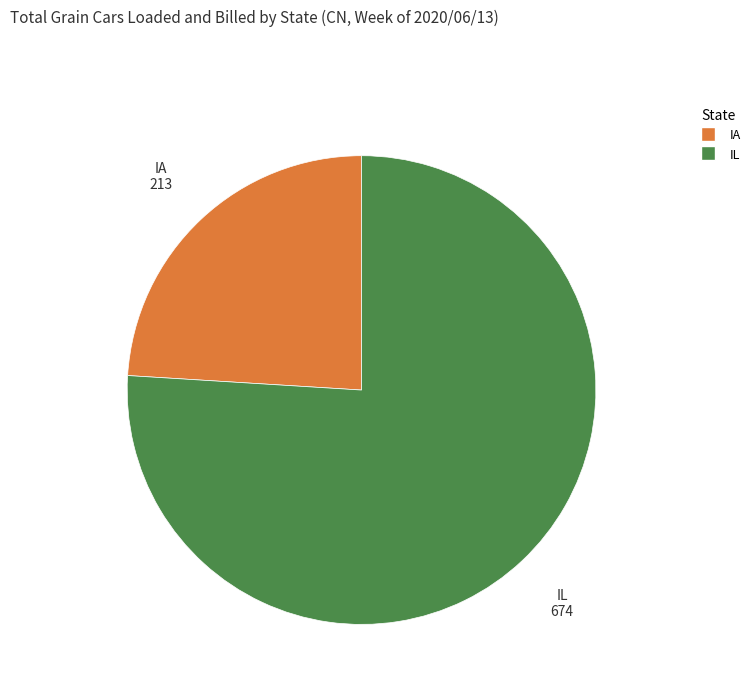

What is the majority slice?

IL